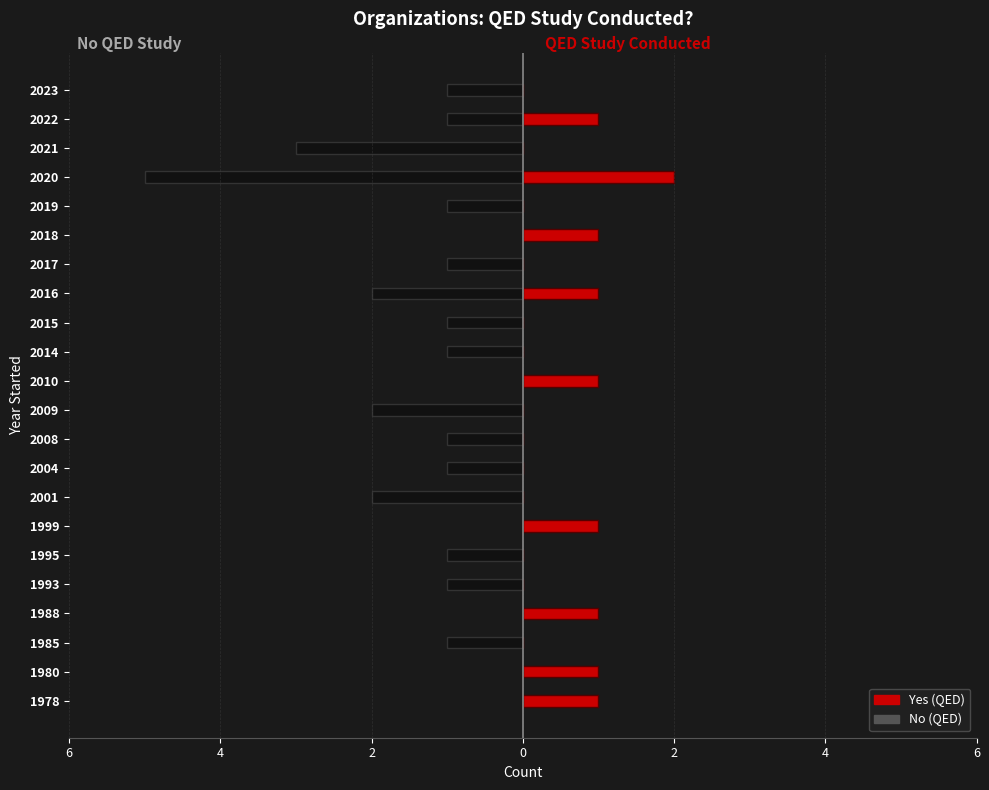

Between 1995 and 1999, which is larger?

1999